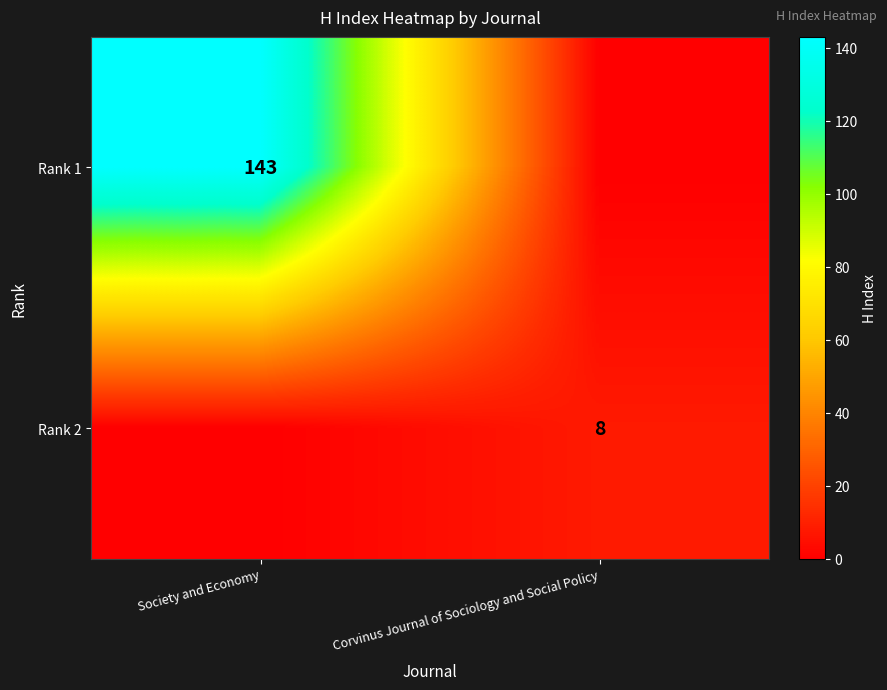

True or false: Rank 2 has a value of 5 at Corvinus Journal of Sociology and Social Policy.

False